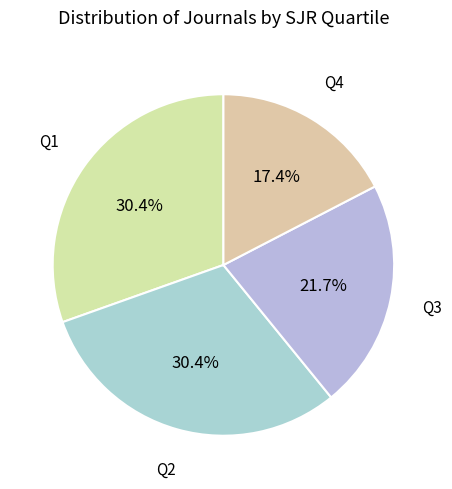

How many segments does this pie chart have?

4